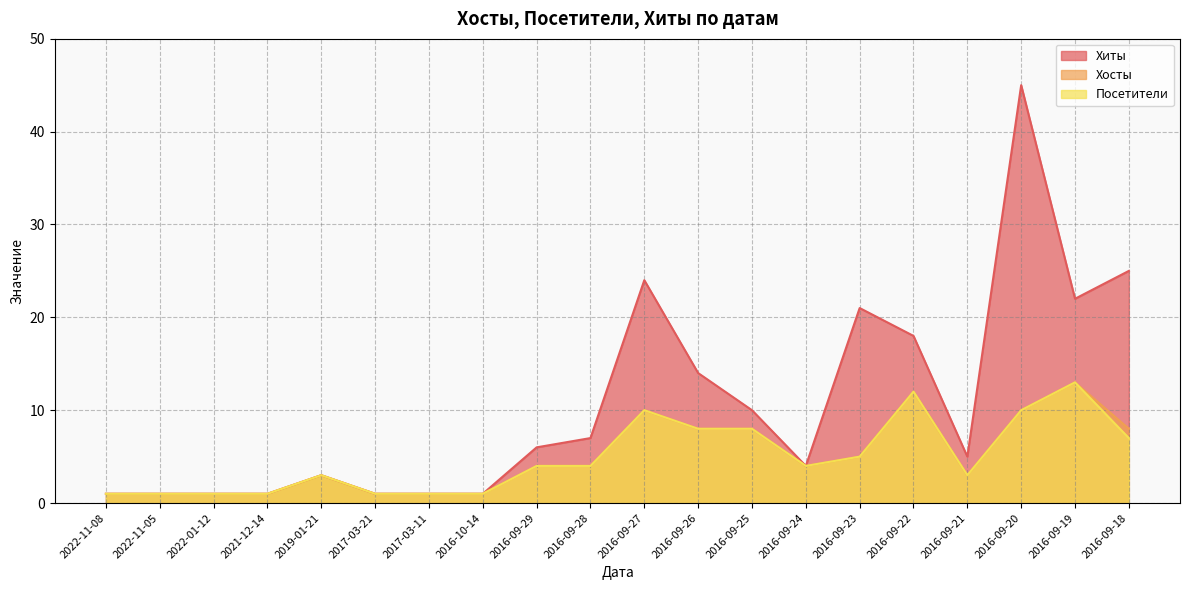

What is the average value of the Хиты series?

11